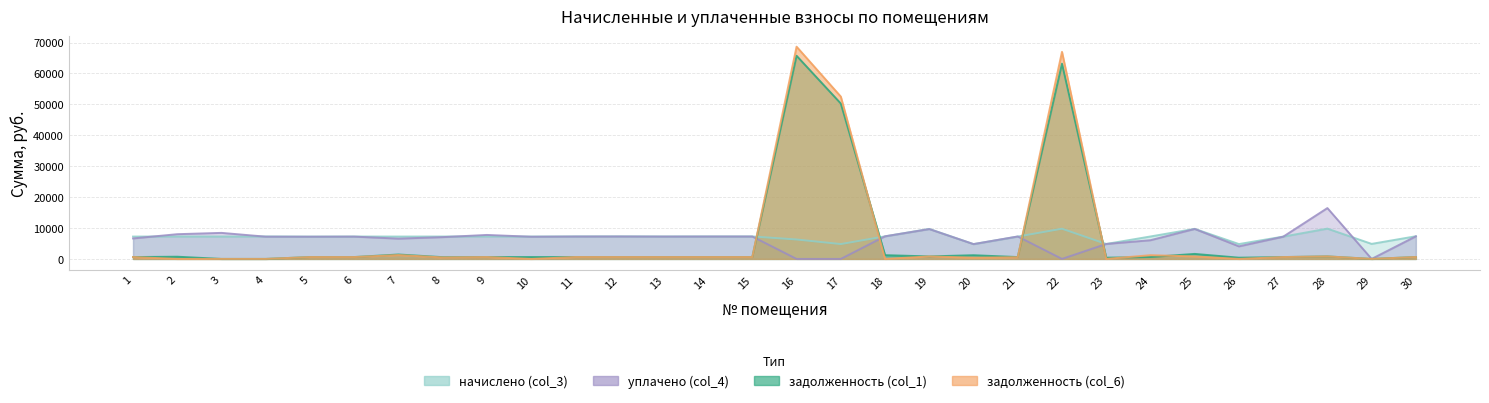

Reading left to right, extract all data points from this chart.

задолженность (col_1): 1=602.8	2=712.2	3=0.0	4=0.0	5=601.6	6=604.0	7=1433.0	8=570.0	9=605.2	10=602.8	11=606.4	12=607.6	13=605.2	14=606.4	15=606.4	16=65740.1	17=50280.8	18=1217.5	19=808.5	20=1198.8	21=602.8	22=63171.4	23=403.1	24=606.0	25=1621.8	26=400.1	27=601.6	28=816.9	29=0.0	30=611.1
задолженность (col_6): 1=602.8	2=0.0	3=0.0	4=0.0	5=601.6	6=604.0	7=1247.6	8=481.9	9=605.2	10=0.0	11=606.4	12=607.6	13=605.2	14=606.4	15=605.1	16=68677.9	17=52527.7	18=0.0	19=808.5	20=399.6	21=542.3	22=67000.8	23=0.0	24=1210.4	25=810.9	26=0.0	27=601.6	28=816.9	29=0.0	30=611.2
начислено (col_3): 1=7233.4	2=7262.2	3=7247.8	4=7262.2	5=7219.1	6=7247.8	7=7233.4	8=7247.8	9=7262.2	10=7233.4	11=7276.4	12=7290.8	13=7262.2	14=7276.4	15=7276.4	16=6286.2	17=4807.9	18=7305.1	19=9702.0	20=4793.5	21=7233.4	22=9773.8	23=4836.6	24=7262.2	25=9730.7	26=4807.9	27=7219.1	28=9802.4	29=4865.3	30=7333.9
уплачено (col_4): 1=6630.6	2=8000.0	3=8425.4	4=7200.0	5=7188.9	6=7217.5	7=6563.4	8=7050.0	9=7760.1	10=7178.4	11=7246.0	12=7260.4	13=7231.8	14=7246.0	15=7247.3	16=0.0	17=0.0	18=7316.4	19=9661.4	20=4792.9	21=7263.6	22=0.0	23=4836.6	24=6051.8	25=9697.2	26=4064.7	27=7187.4	28=16451.5	29=0.0	30=7303.2